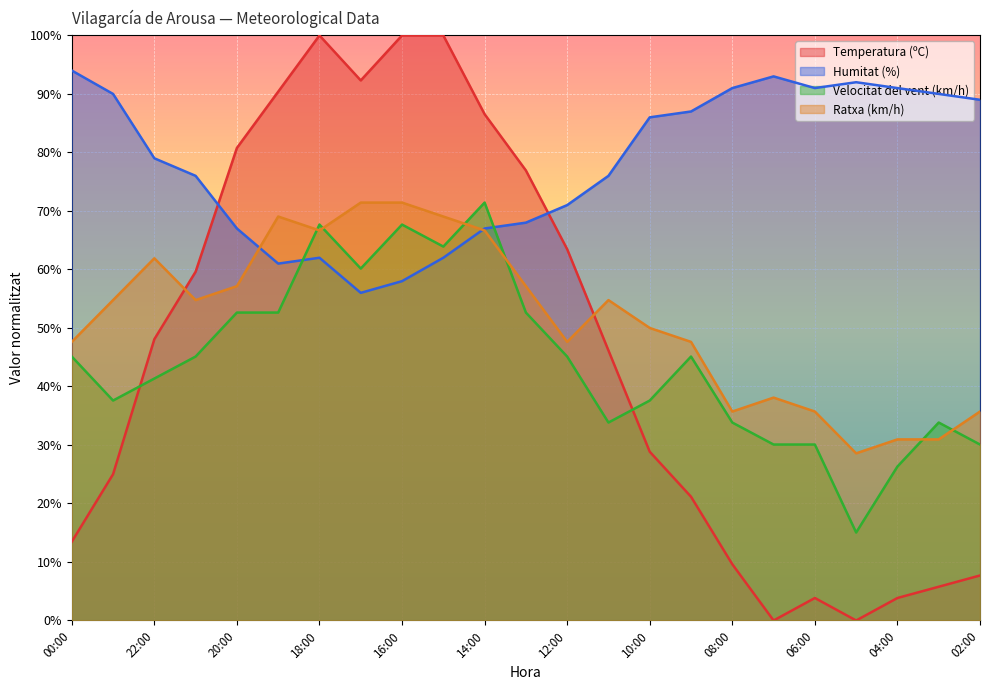

Between 19:00 and 17:00, which series saw the biggest shift?

Velocitat del vent (km/h)